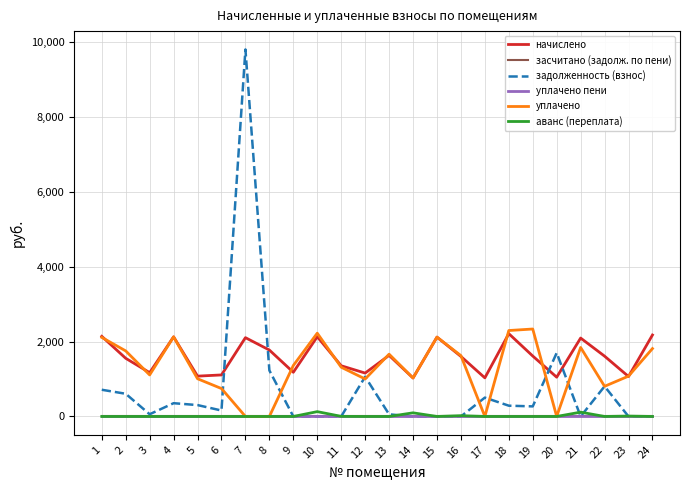

Is this an area chart (filled region under the line)?

No